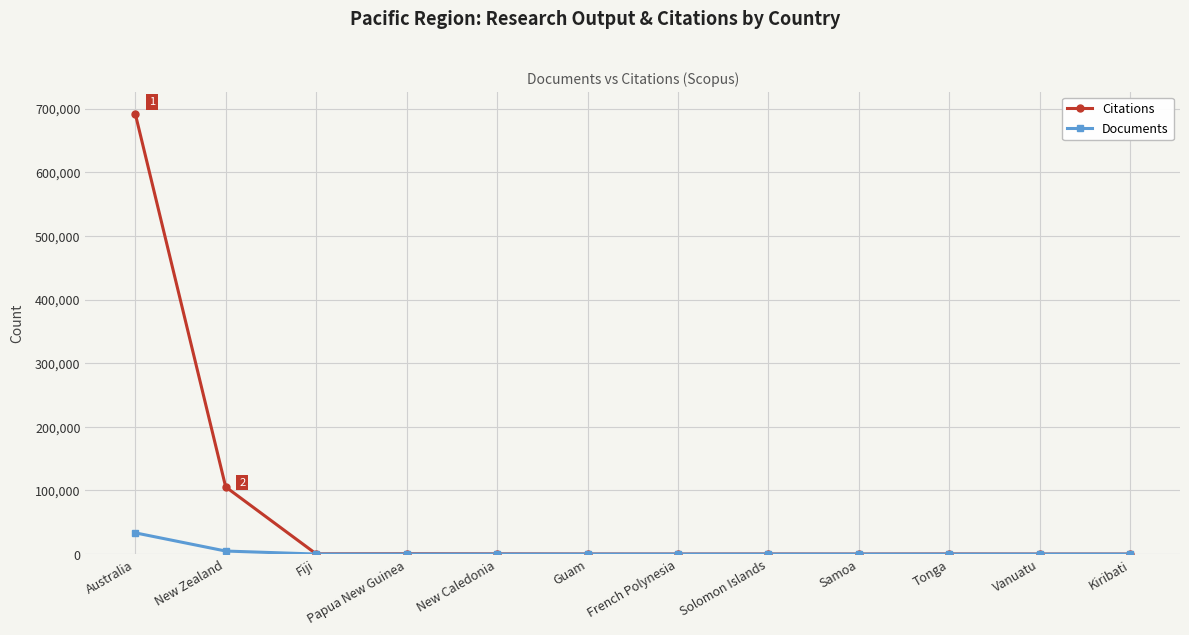

How many data points in Citations are less than 158?

6